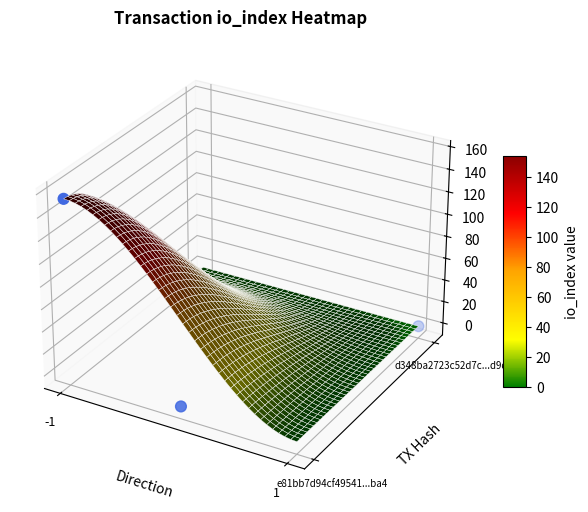

Is it true that the value at 1 is -0.0?

False